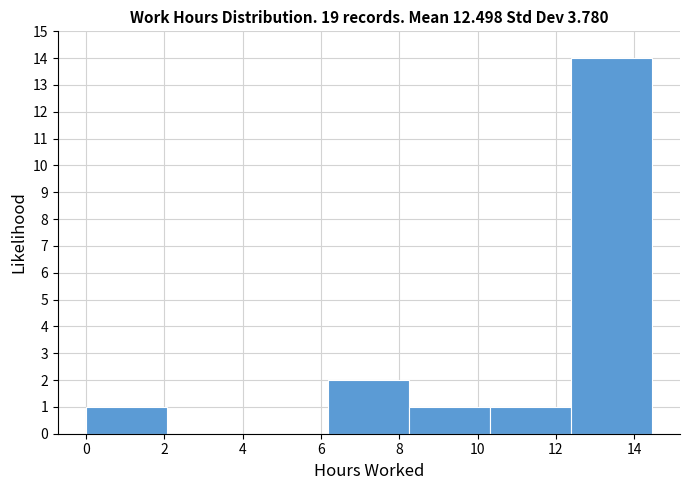

Reading left to right, list every bar in this chart as the range it spans on the x-axis followed by its height. Neither the bar edges nor the heights are printed on the chart, so give them approximately, as read against the axes.

0.0 to 2.0: 1
2.0 to 4.2: 0
4.2 to 6.2: 0
6.2 to 8.2: 2
8.2 to 10.4: 1
10.4 to 12.4: 1
12.4 to 14.4: 14